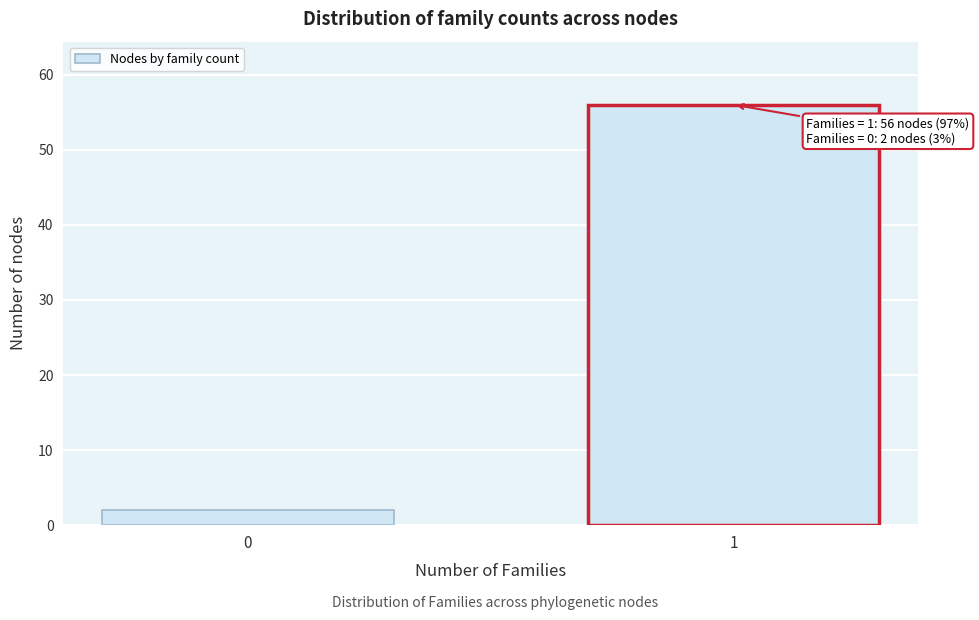

Reading left to right, what are all the values shown in this chart?

0=2	1=56